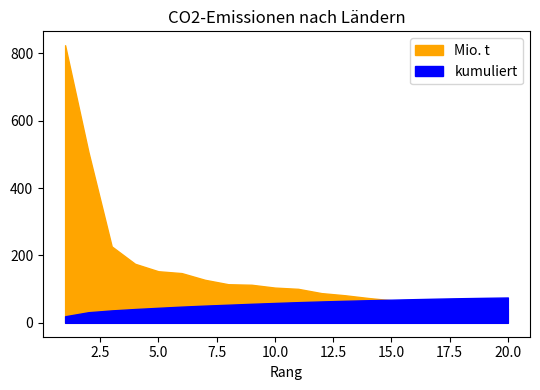

Does the chart display data point markers on the line(s)?

No